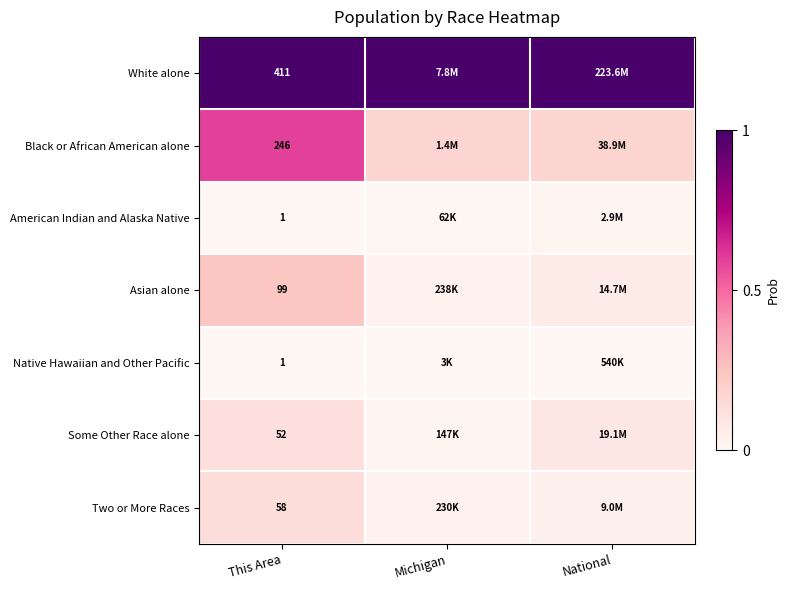

Which series has the largest total across all categories?

White alone